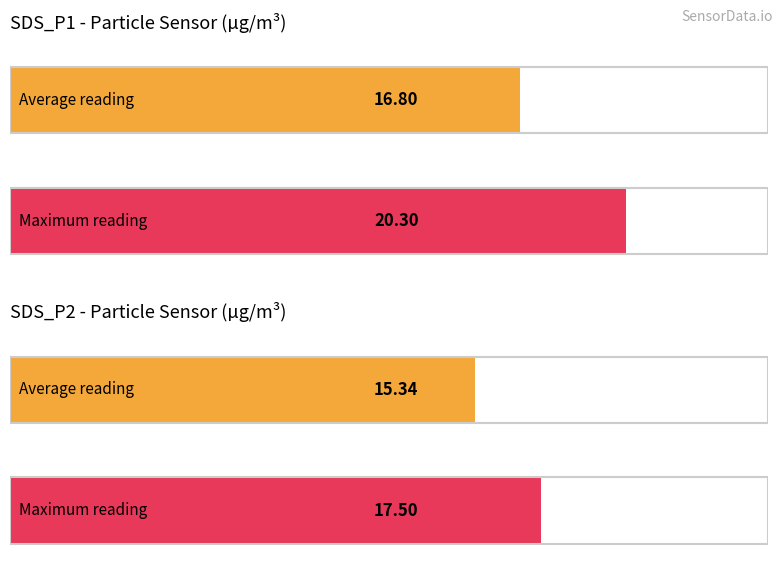

What are all the series names shown in the legend?

SDS_P1, SDS_P2